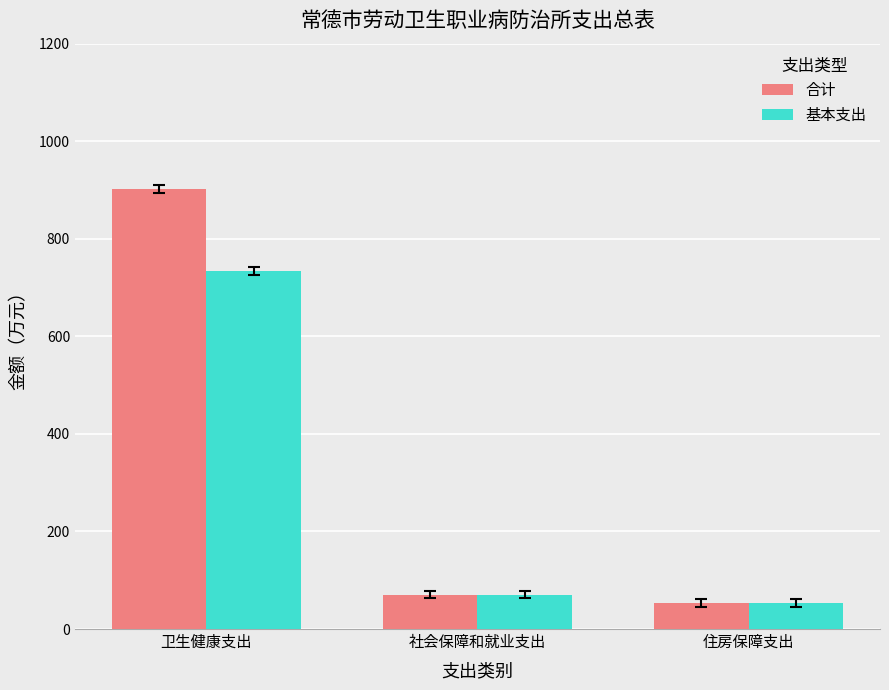

What are all the series names shown in the legend?

合计, 基本支出